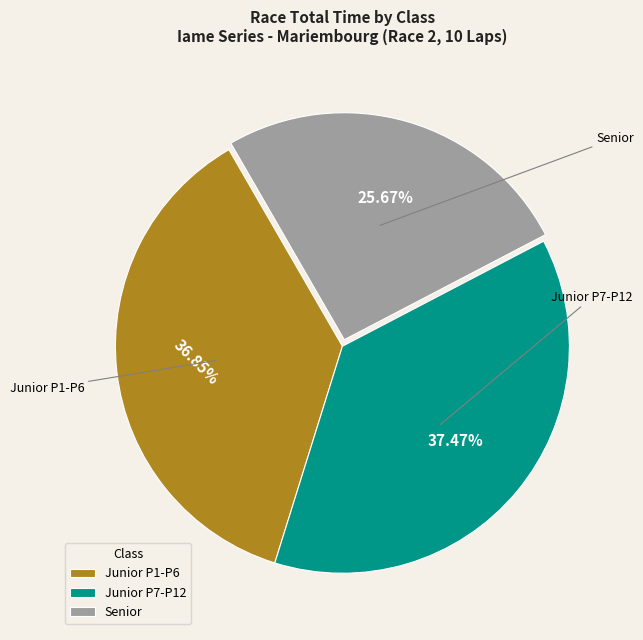

Which category has the biggest portion of the pie?

Junior P7-P12